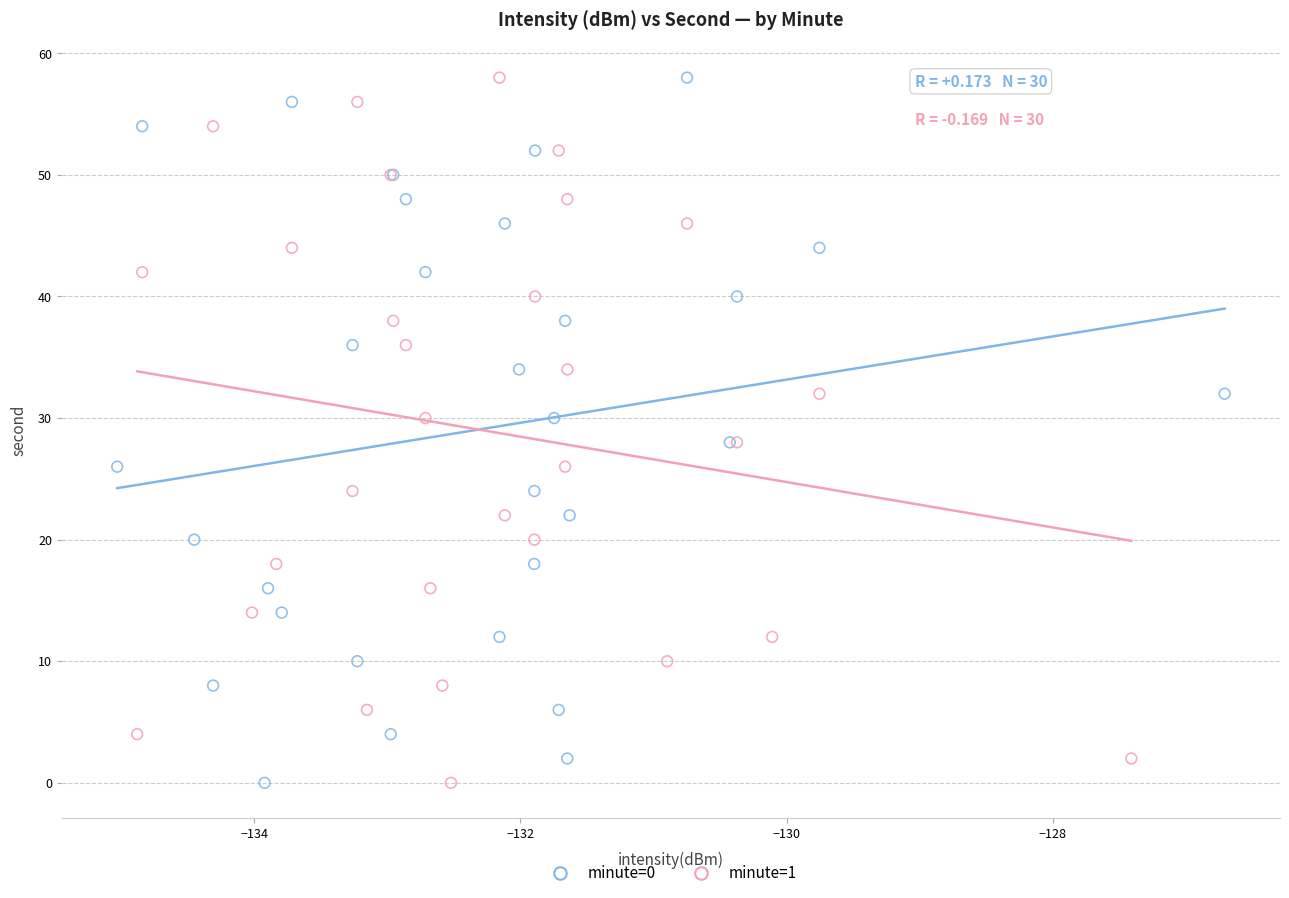

What are all the series names shown in the legend?

minute=0, minute=1